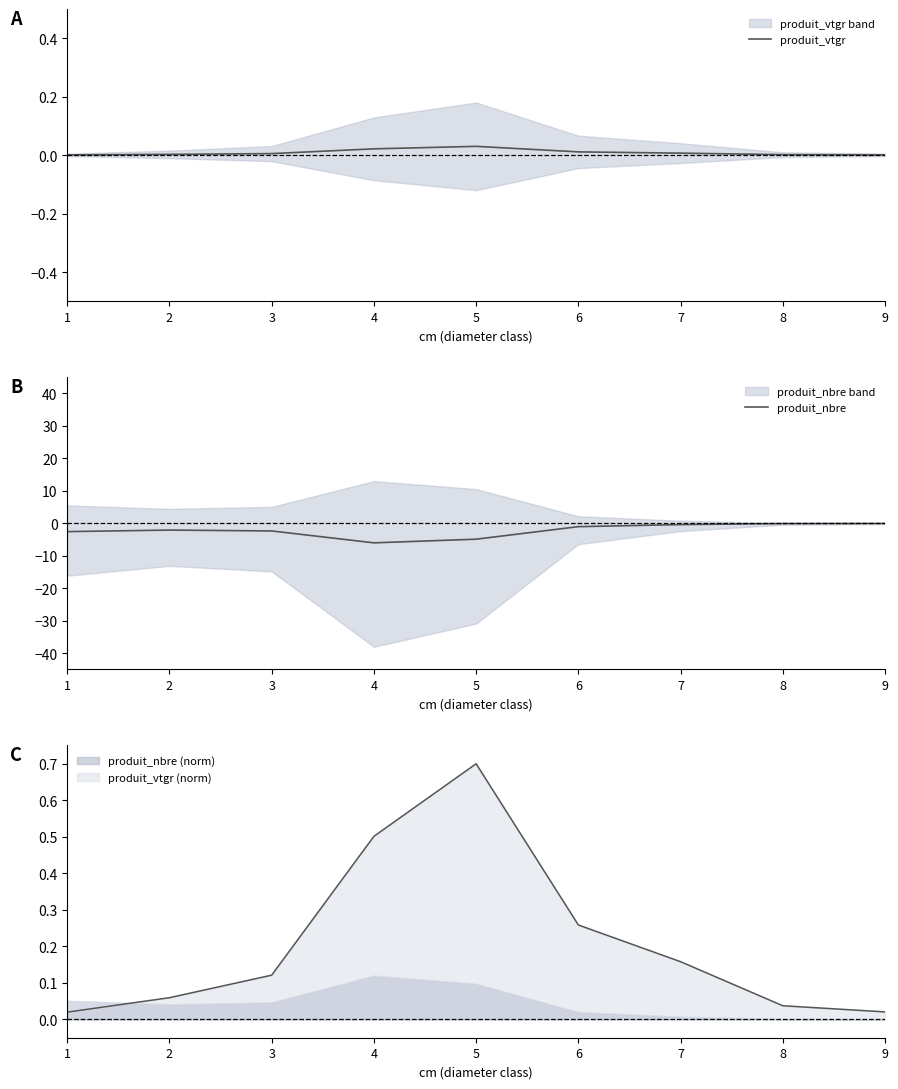

True or false: produit_nbre and produit_vtgr cross at least once.

False